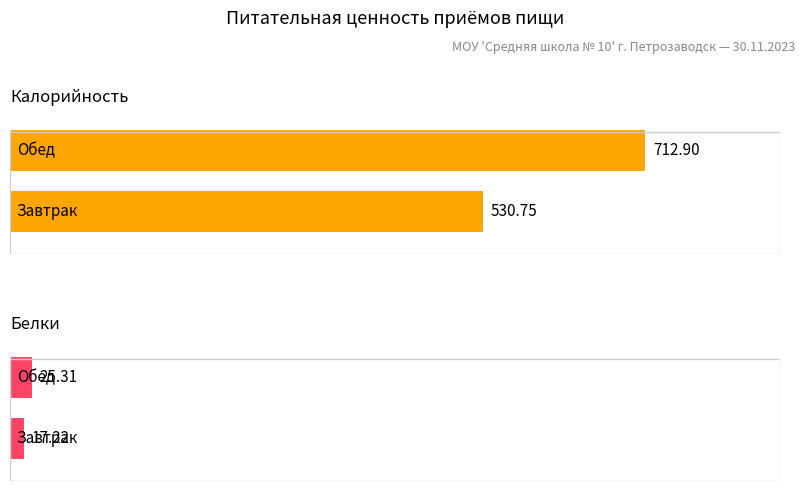

What are all the series names shown in the legend?

Калорийность, Белки